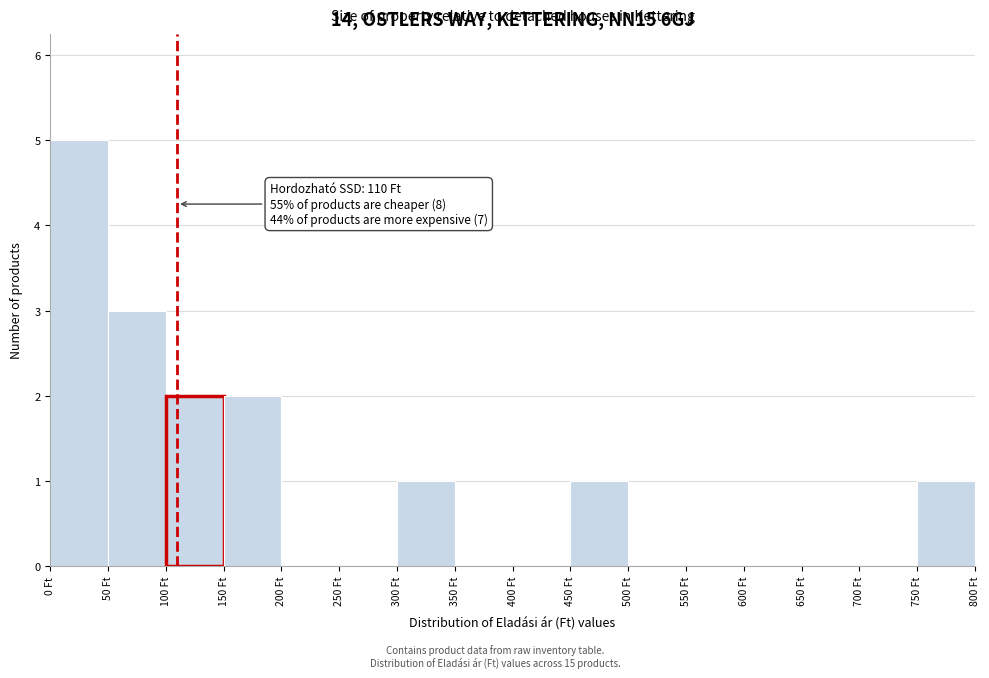

Which range on the x-axis has the tallest bar?

0 to 50